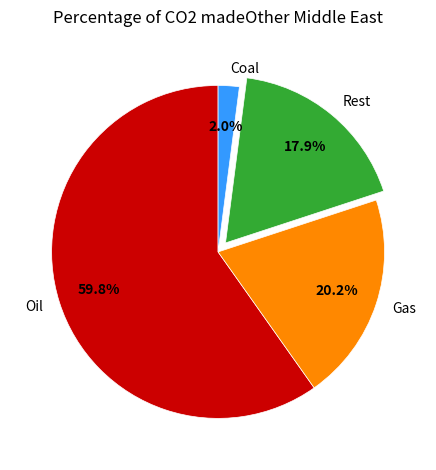

To the nearest percent, what is the average slice percentage?

25%